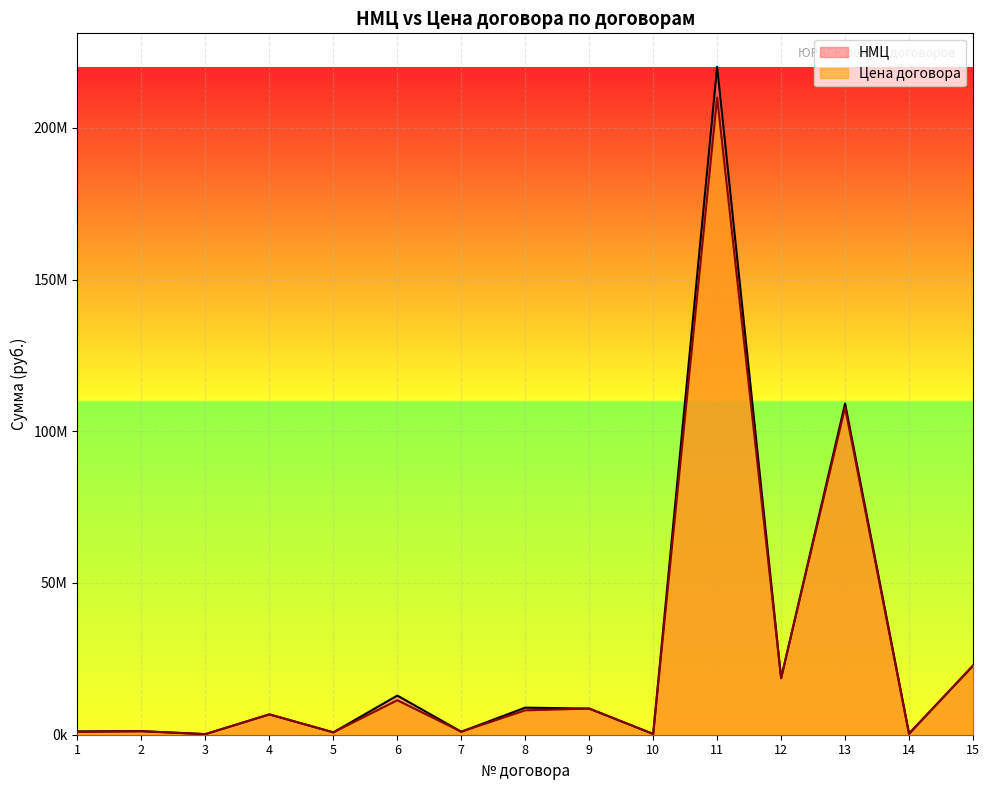

Which category has the lowest value in the НМЦ series?

3